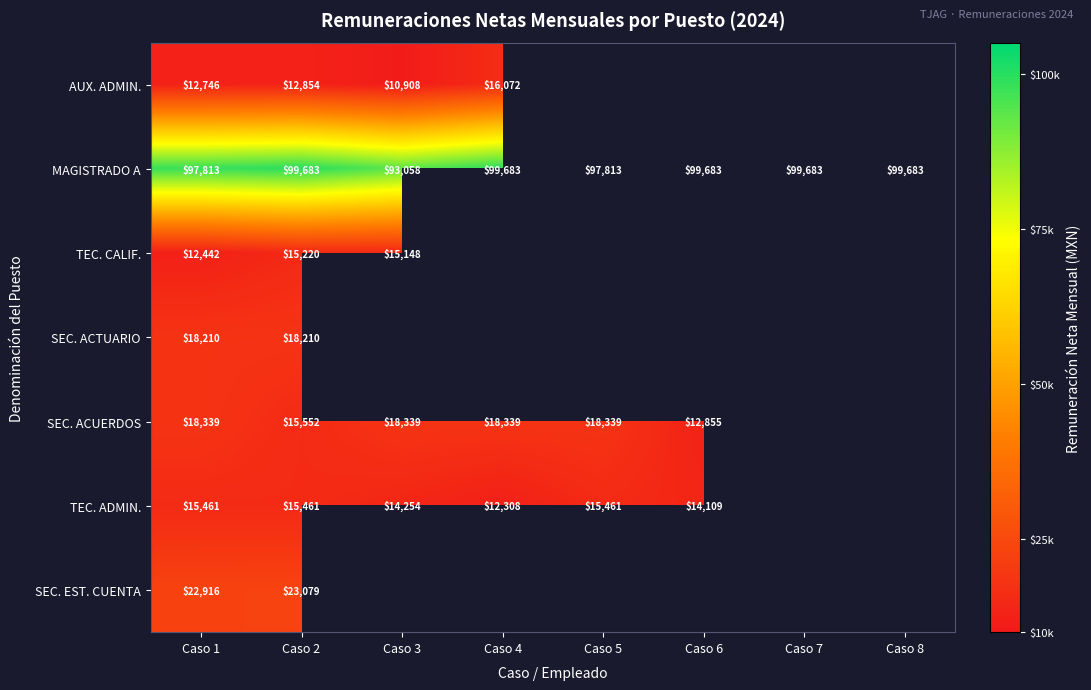

At which category is the sum across all series the highest?

Caso 2